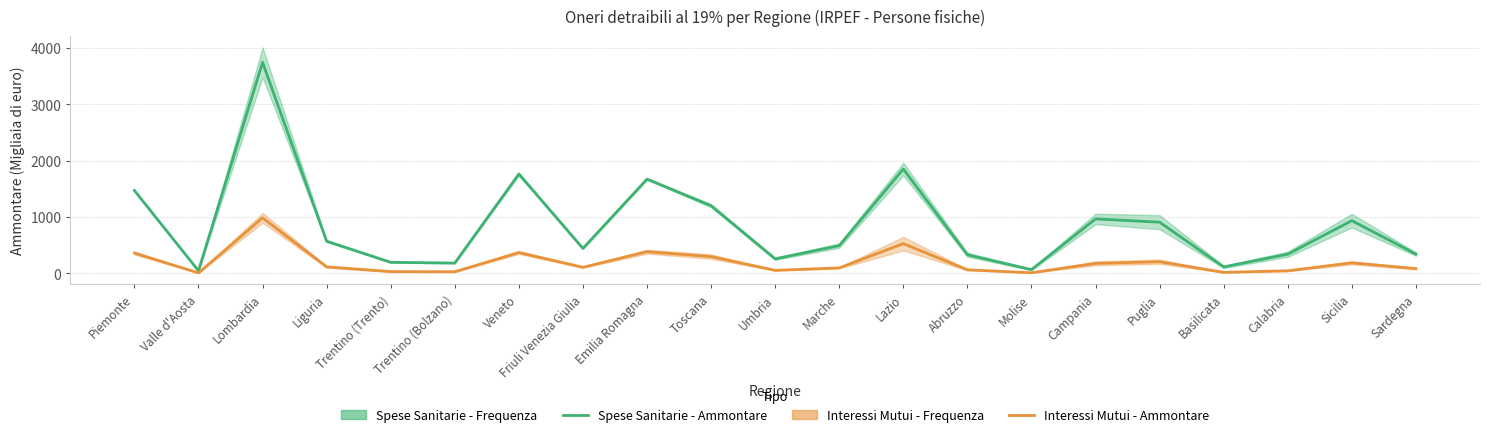

True or false: Spese Sanitarie - Frequenza and Interessi Mutui - Frequenza intersect in this chart.

False